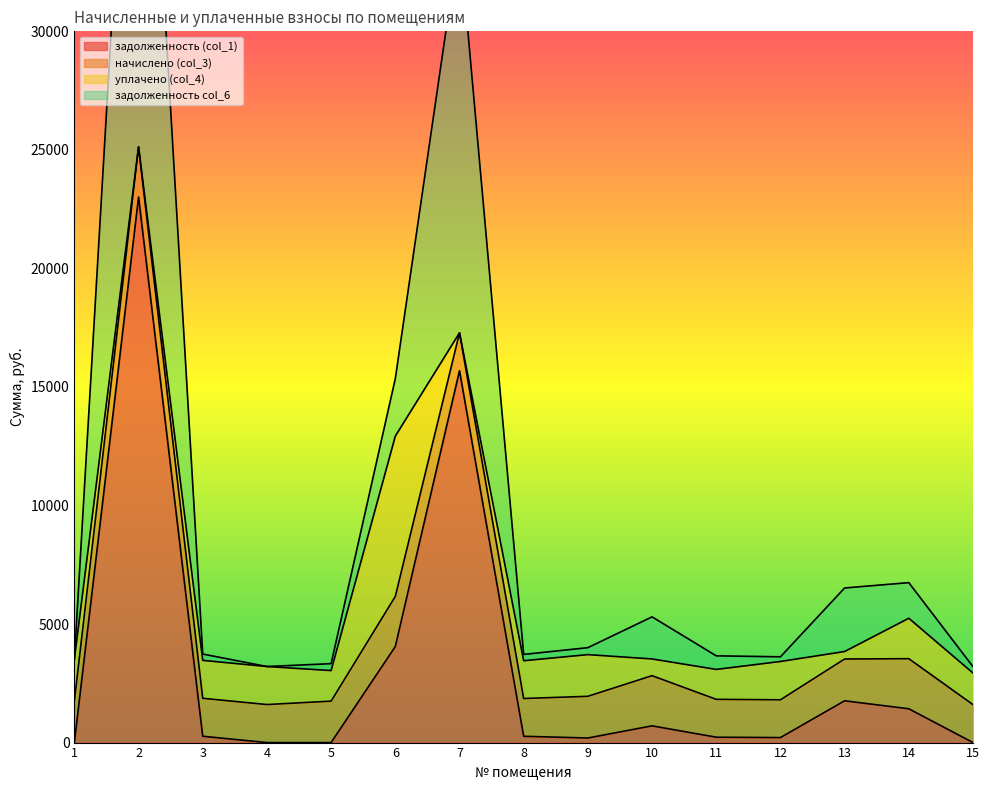

Which has a higher value, 13 or 8?

13